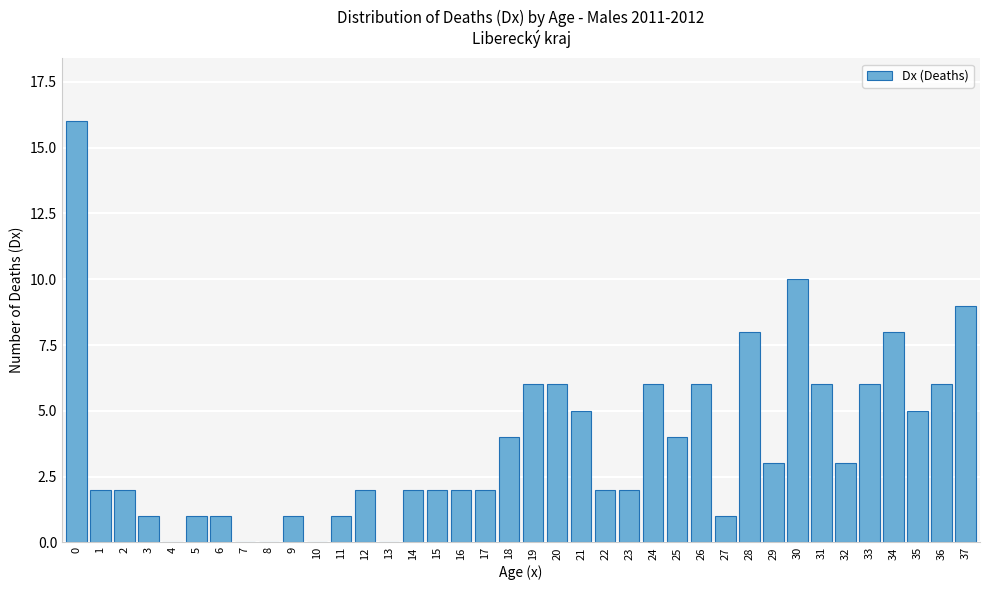

What is the maximum value shown in the chart?

16